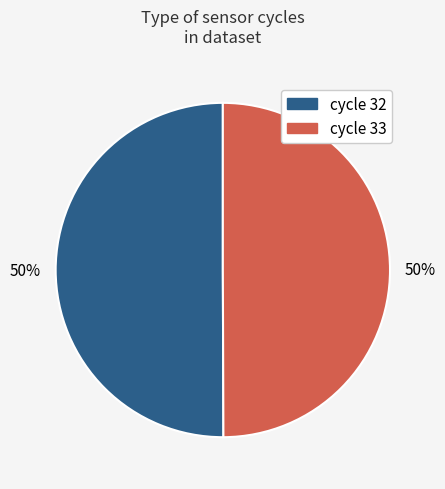

To the nearest percent, what is the combined percentage of cycle 32 and cycle 33?

100%